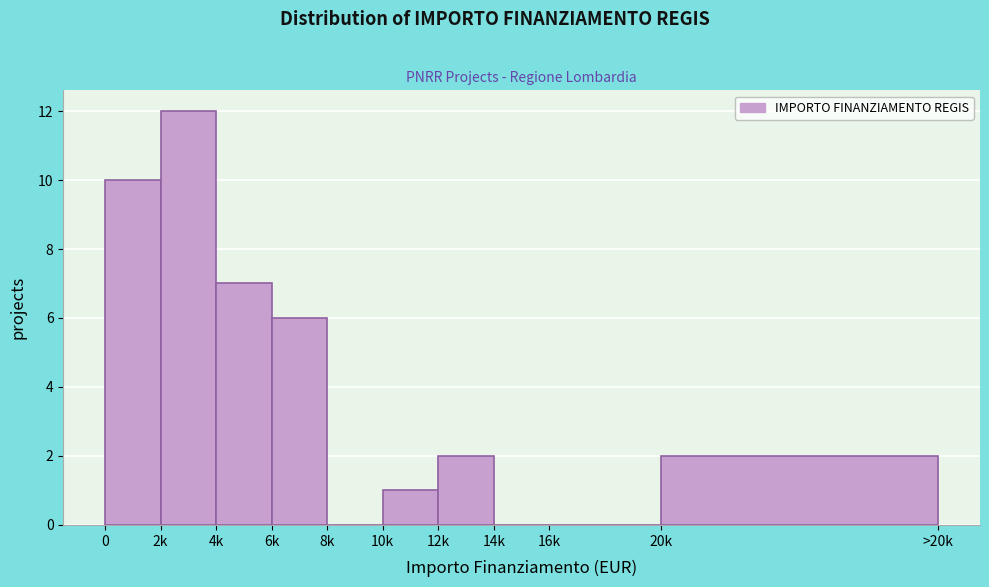

Reading right to left, transcribe all the data shown in this chart.

20k=2	16k=0	14k=0	12k=2	10k=1	8k=0	6k=6	4k=7	2k=12	0=10